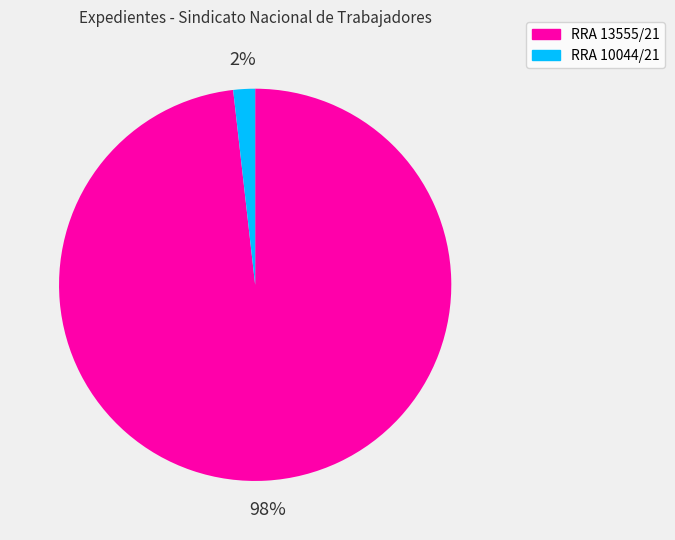

The RRA 10044/21 slice represents 2% of the pie. True or false?

True